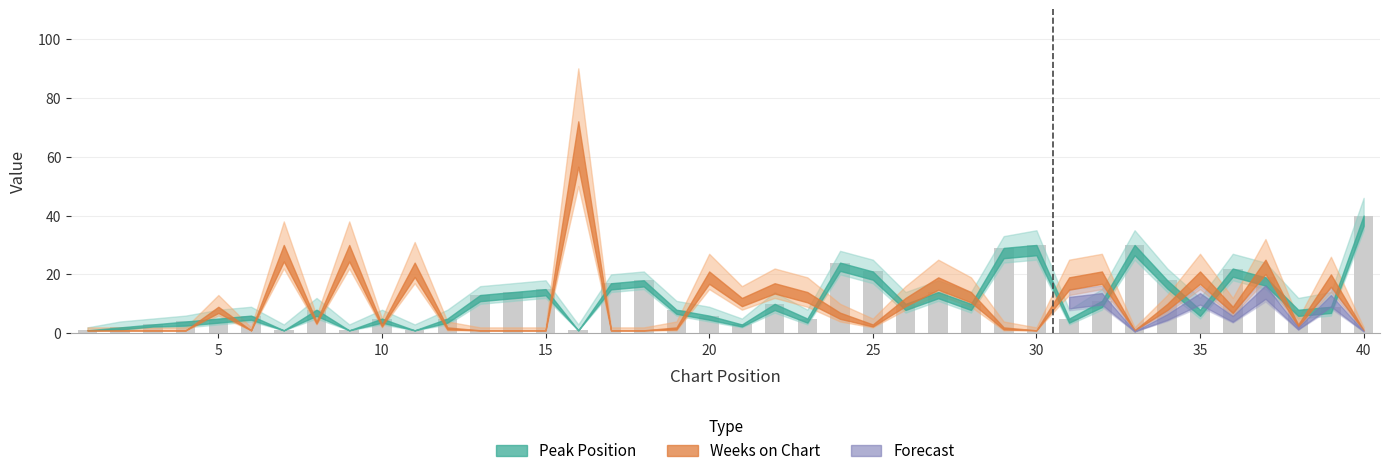

What is the difference between the maximum and minimum values?

39